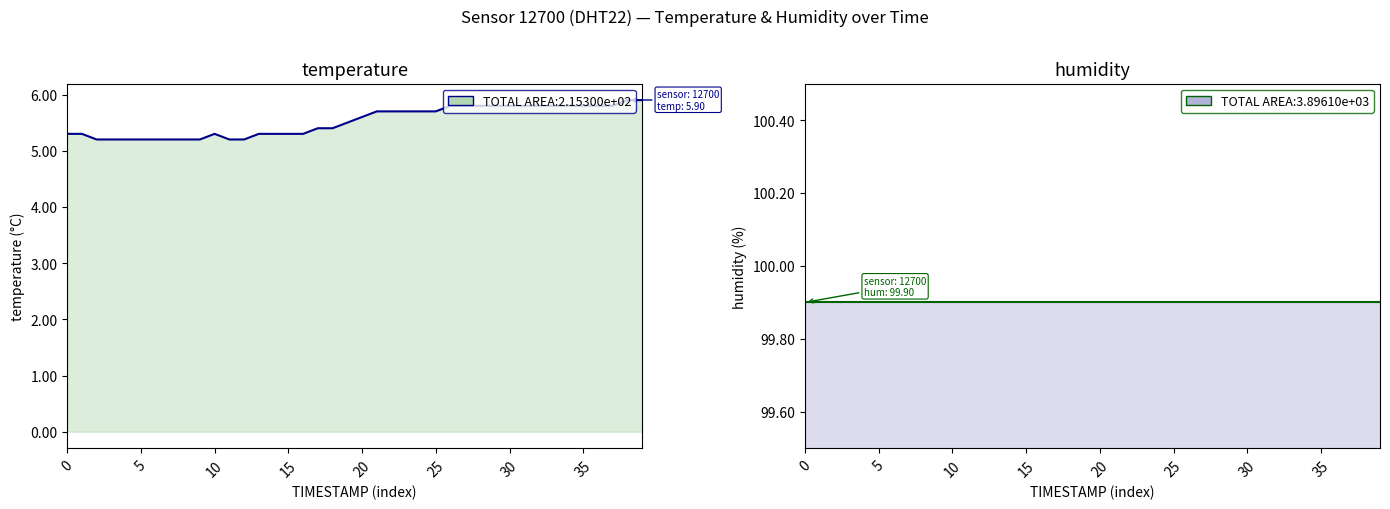

True or false: temperature has a value of 5.4 at 17.

True